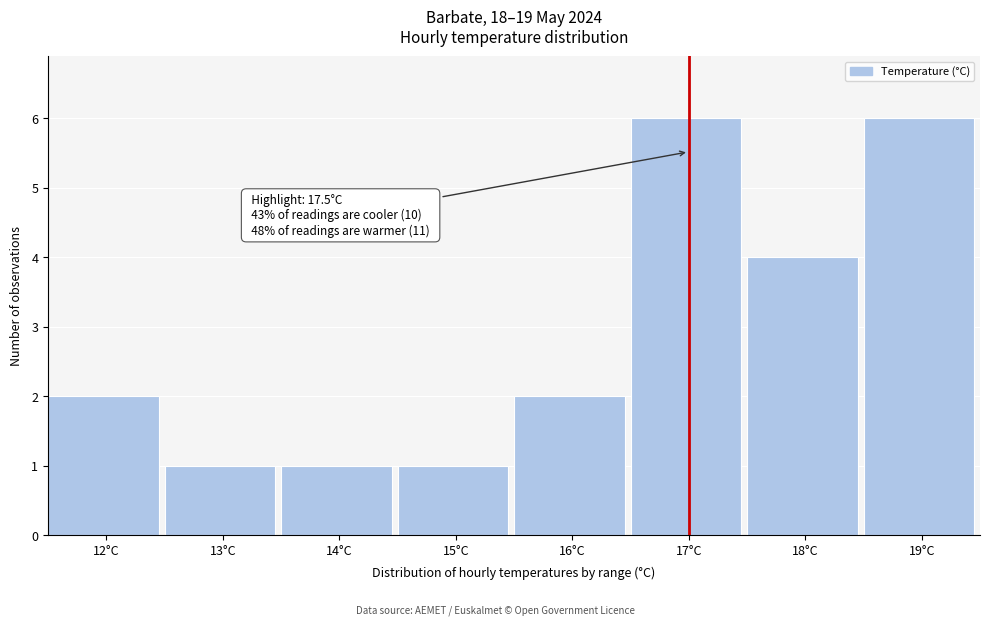

Reading left to right, transcribe all the data shown in this chart.

2	1	1	1	2	6	4	6